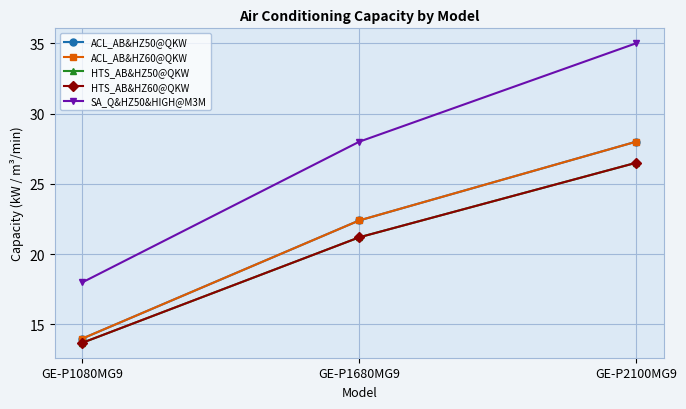

What is the smallest value displayed?

13.7